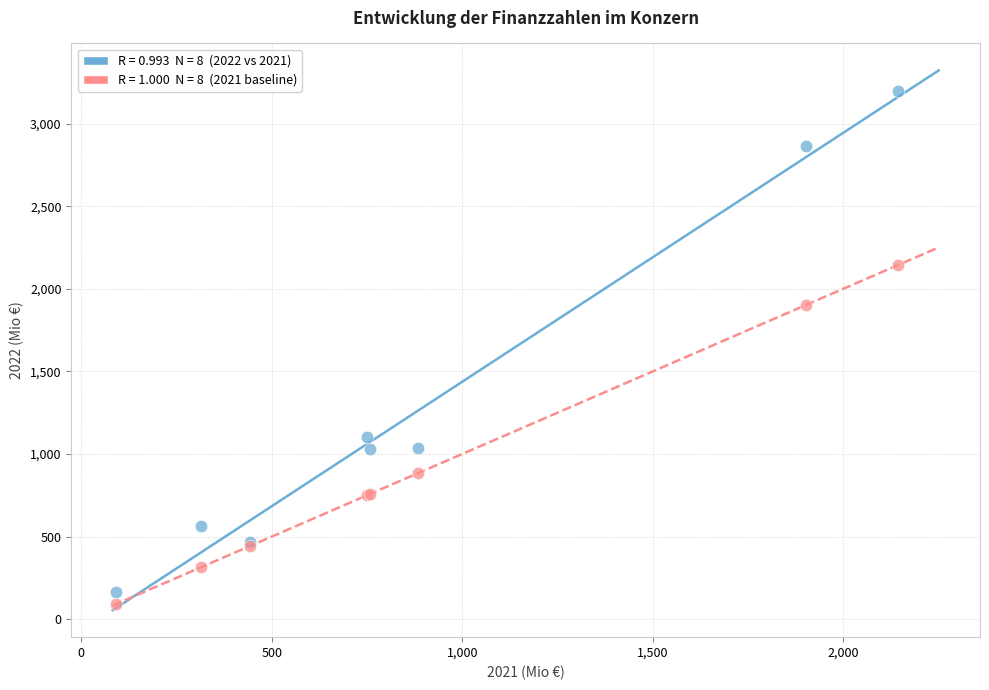

Across all series, what Y value is closest to 1643?

1901.6